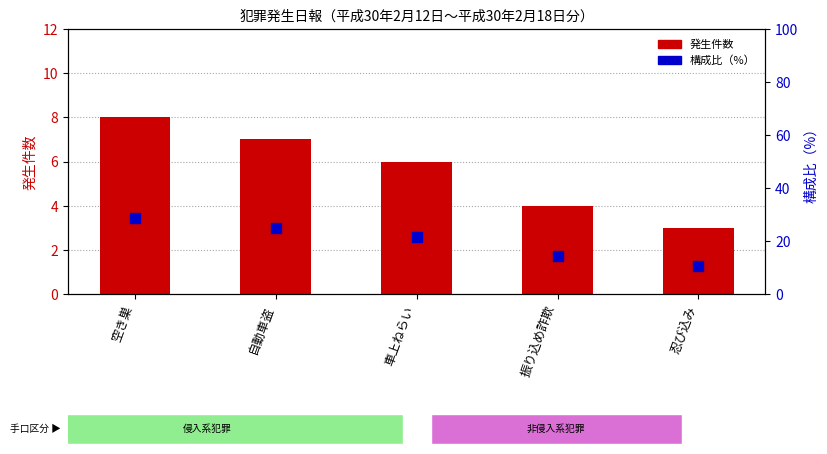

Which series contains the lowest Y value?

発生件数